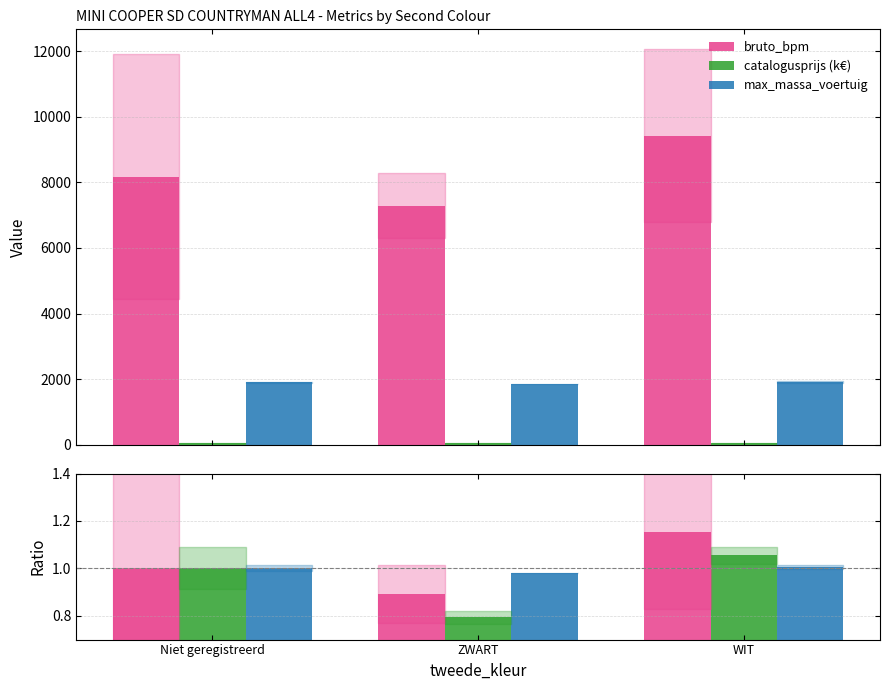

Reading right to left, extract all data points from this chart.

bruto_bpm: WIT=1.2	ZWART=0.9	Niet geregistreerd=1.0
catalogusprijs (k€): WIT=53.5	ZWART=40.2	Niet geregistreerd=50.7
max_massa_voertuig: WIT=1.0	ZWART=1.0	Niet geregistreerd=1.0
catalogusprijs: WIT=1.1	ZWART=0.8	Niet geregistreerd=1.0